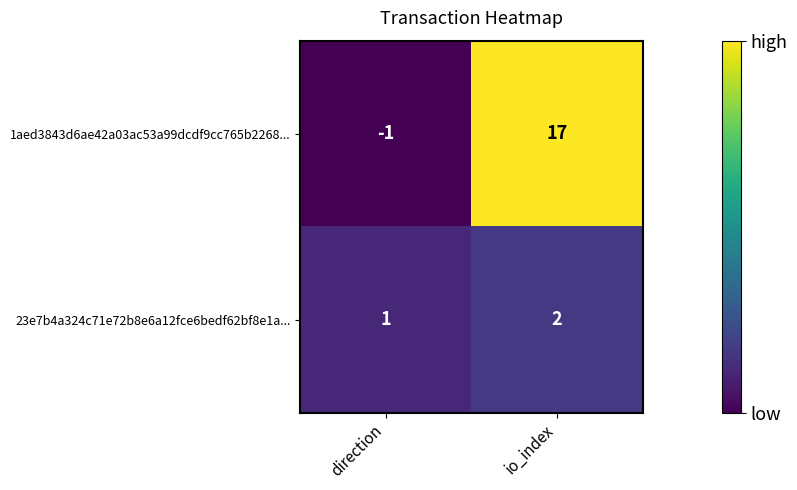

Reading left to right, extract all data points from this chart.

1aed3843d6ae42a03ac53a99dcdf9cc765b2268...: -1	17
23e7b4a324c71e72b8e6a12fce6bedf62bf8e1a...: 1	2